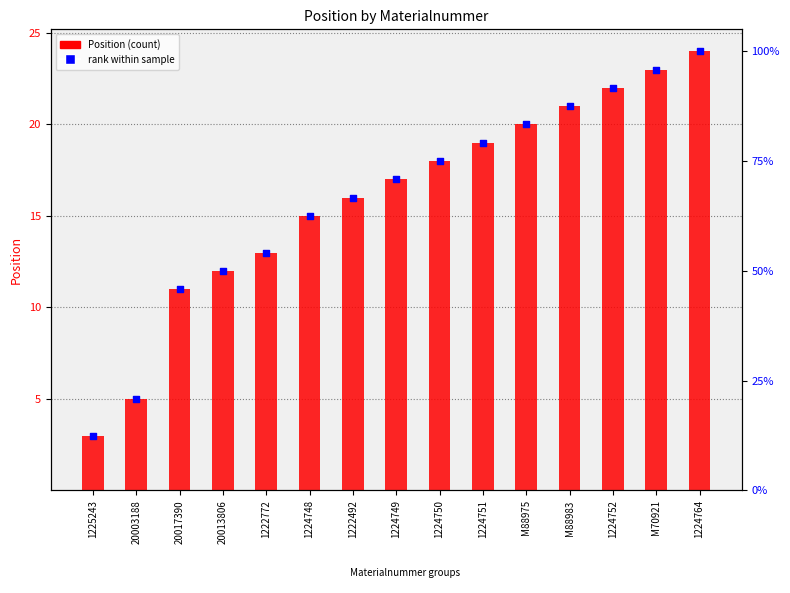

Which series has the largest total across all categories?

Position